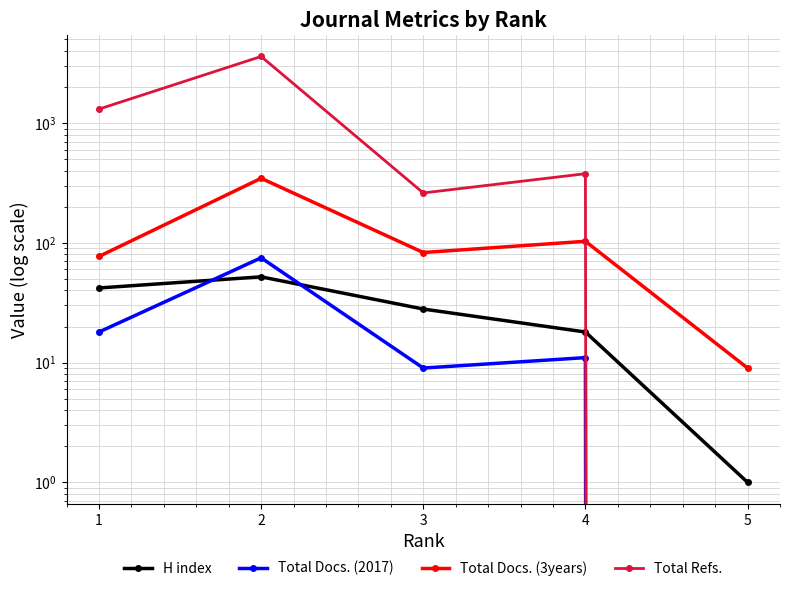

What is the difference between the highest and lowest values at 2?

3549